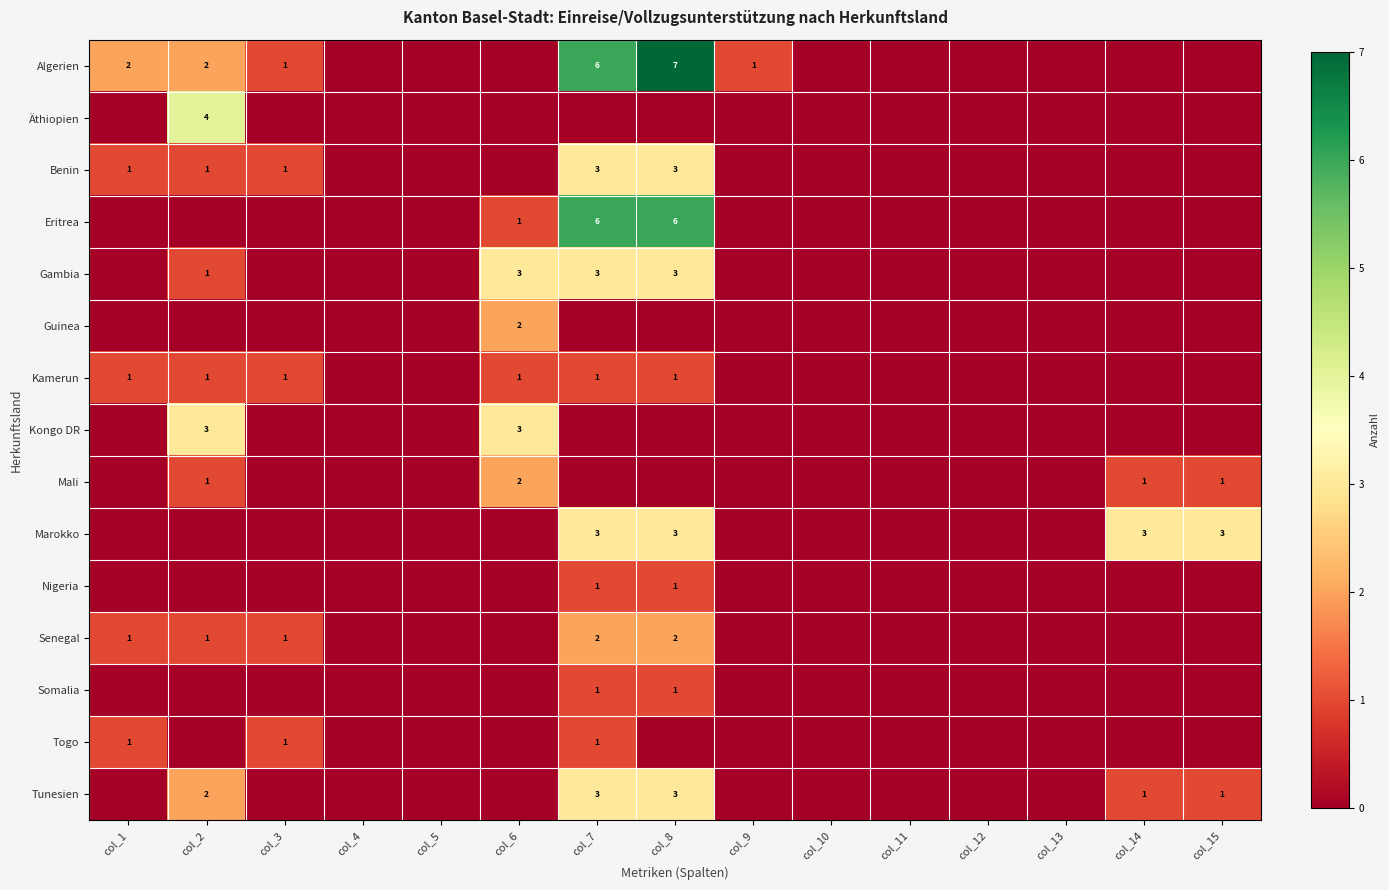

The Benin series shows 1 at col_2. True or false?

True